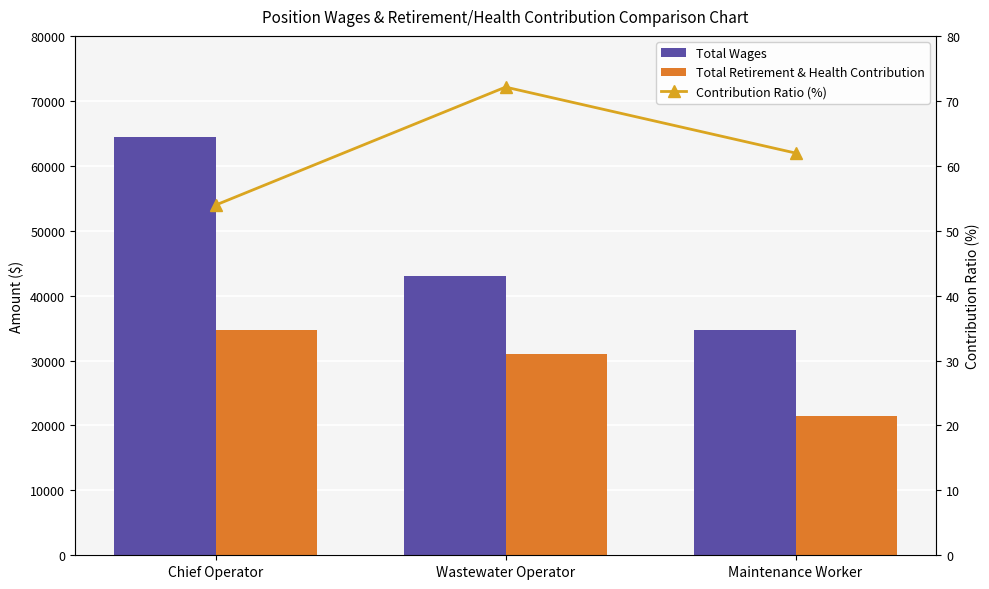

At which label does Contribution Ratio (%) reach its peak?

Wastewater Operator